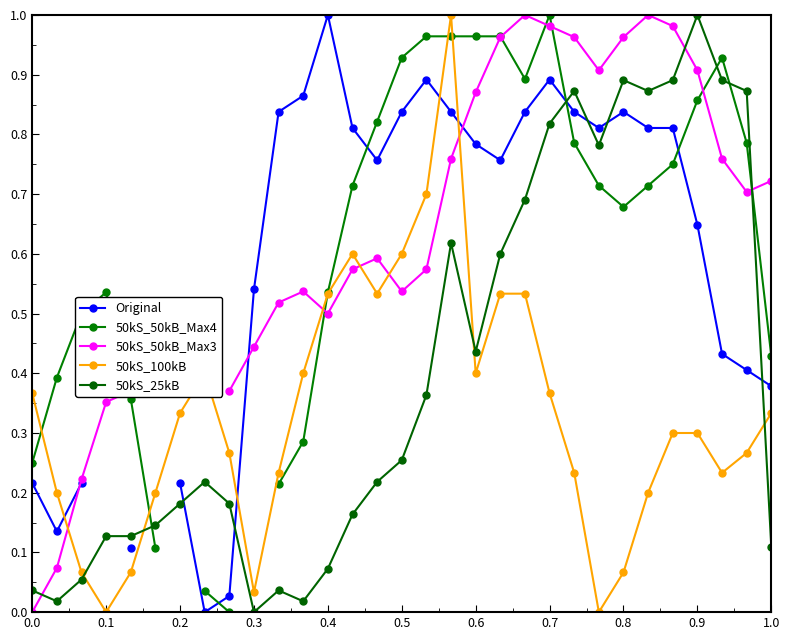

The value of 50kS_25kB at 0.2 is 0.1. True or false?

False